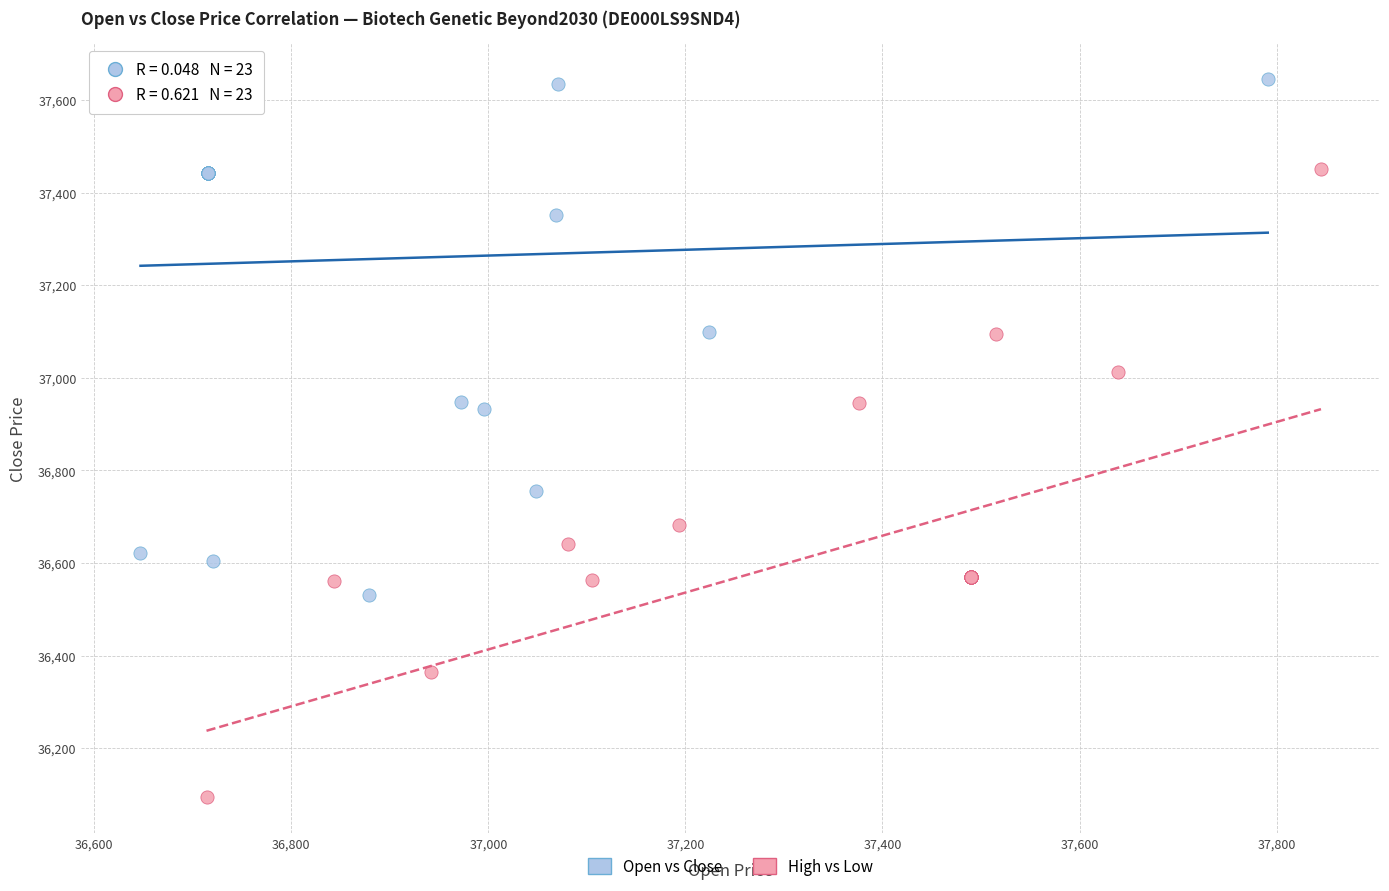

Which series reaches the maximum Y coordinate?

Open vs Close